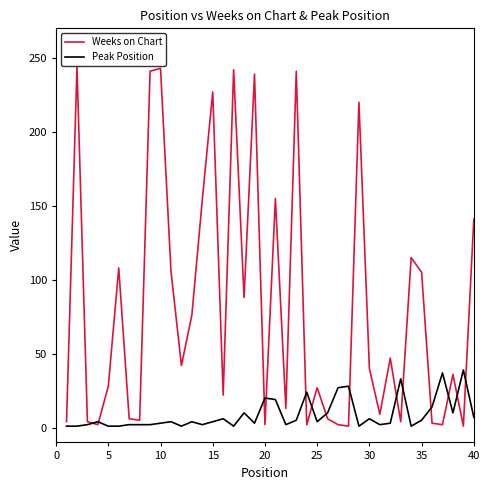

What are all the series names shown in the legend?

Weeks on Chart, Peak Position